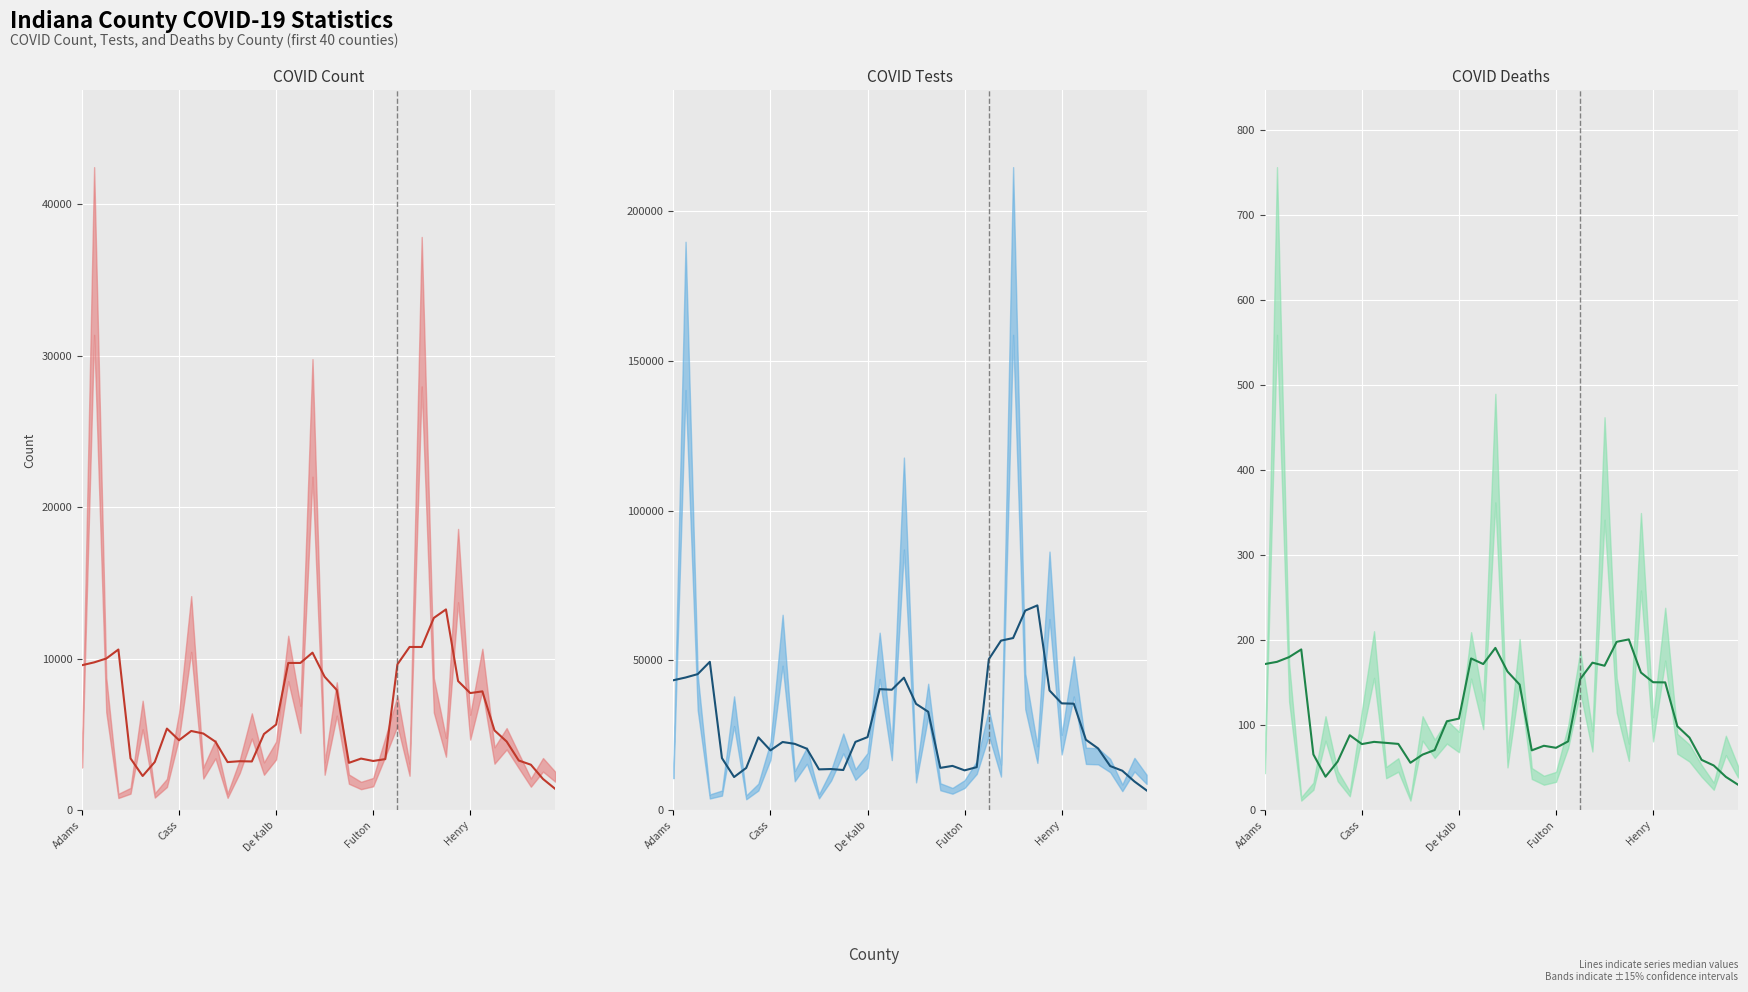

In COVID_DEATHS, how many points are lower than both neighbors (excluding endpoints)?

7